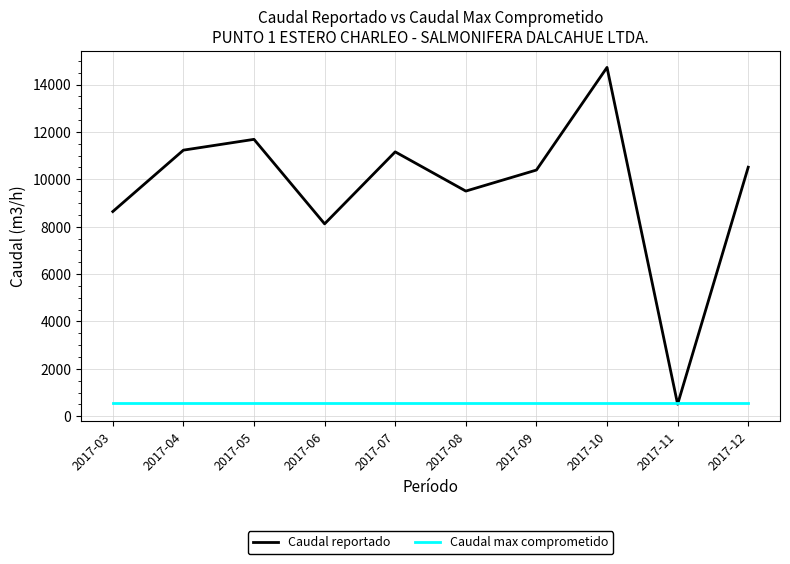

At how many categories does at least one series exceed 6366?

9